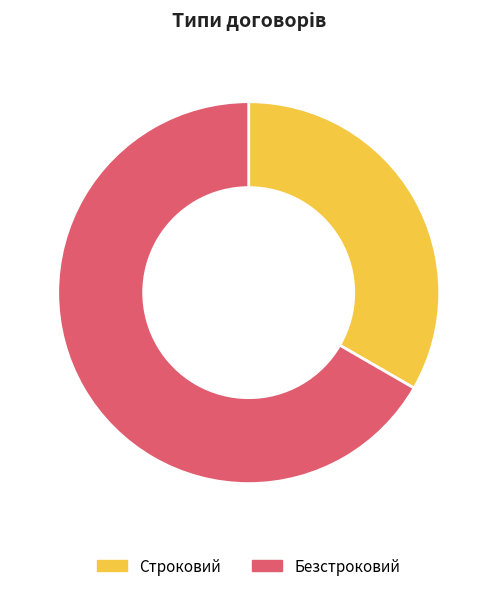

How many slices are in this pie chart?

2